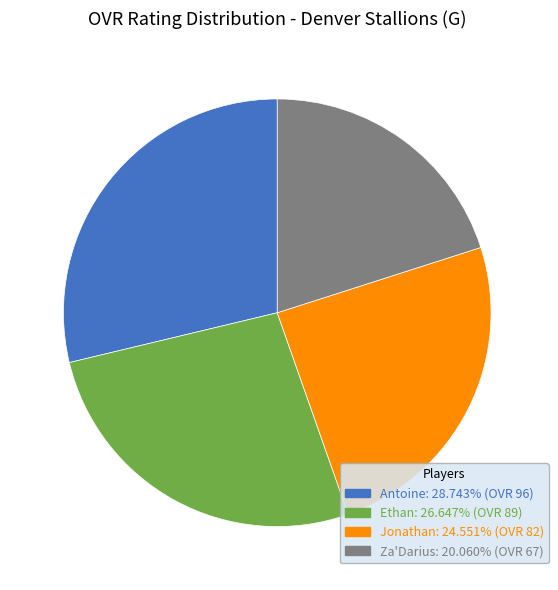

Is it true that Antoine is 18% of the pie?

False